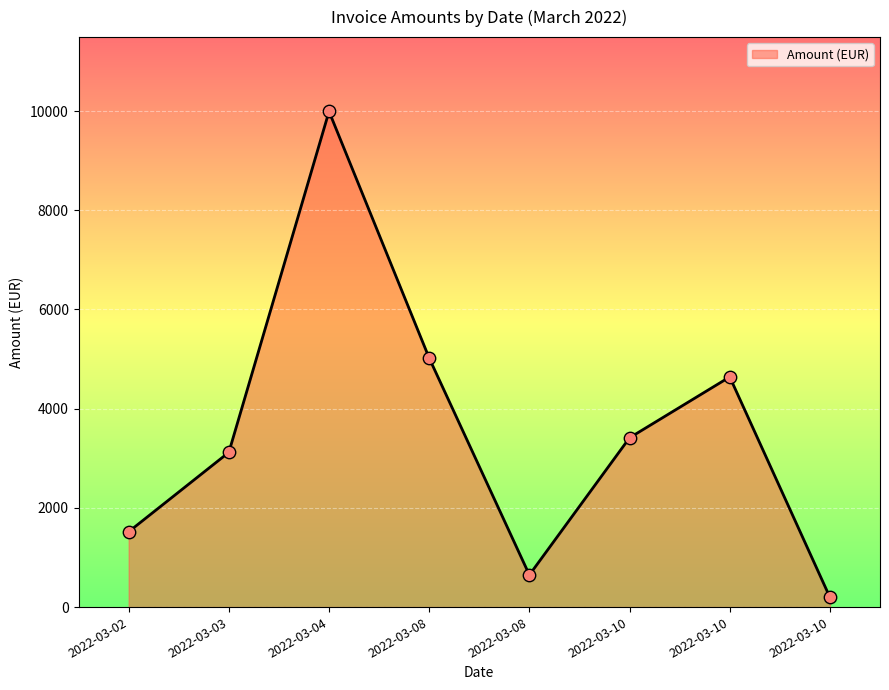

What is the change in value from 2022-03-08 to 2022-03-10?

-4821.3